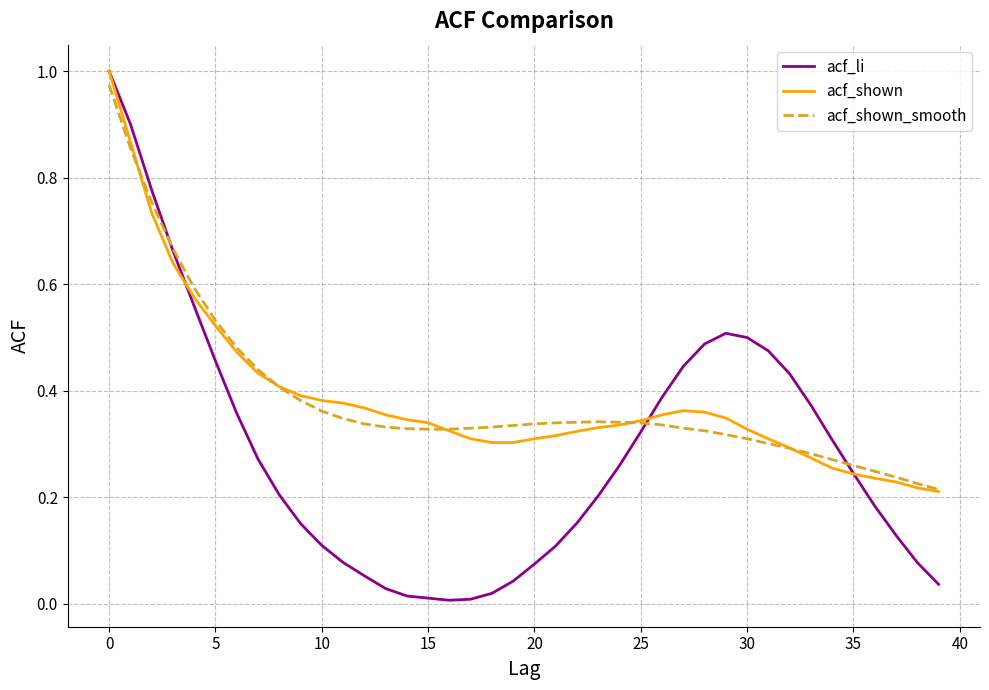

What are all the series names shown in the legend?

acf_li, acf_shown, acf_shown_smooth